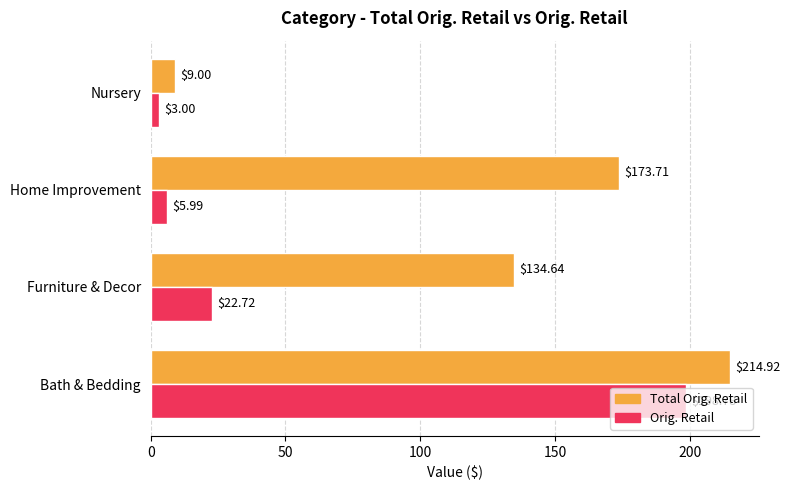

Rank the series by their maximum value, from lowest to highest.

Orig. Retail, Total Orig. Retail